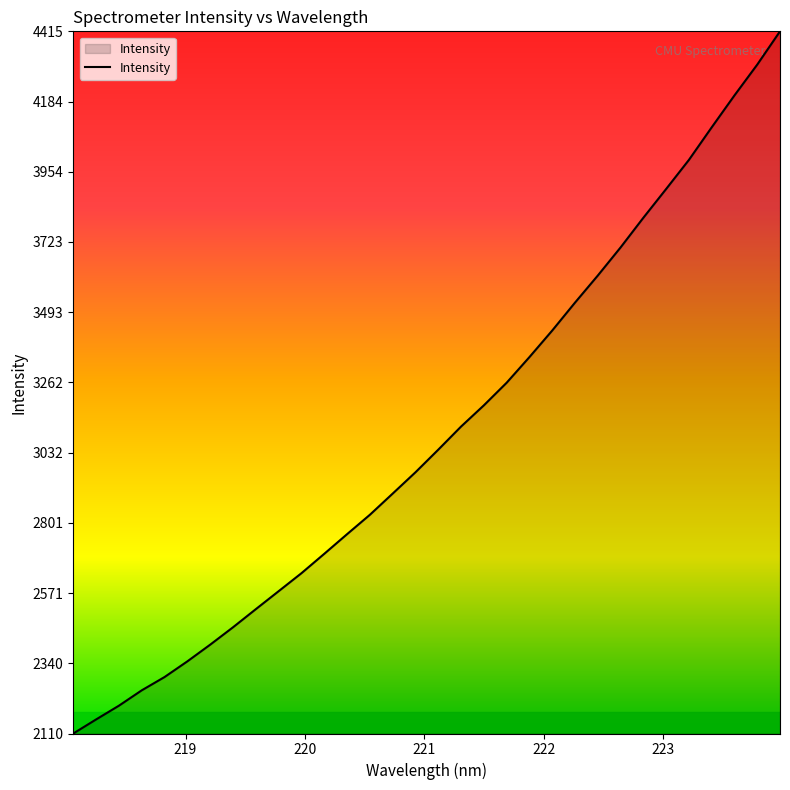

What is the greatest value displayed?

4414.6